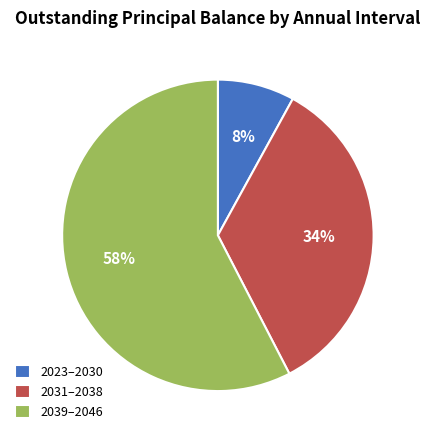

The 2031–2038 slice represents 40% of the pie. True or false?

False